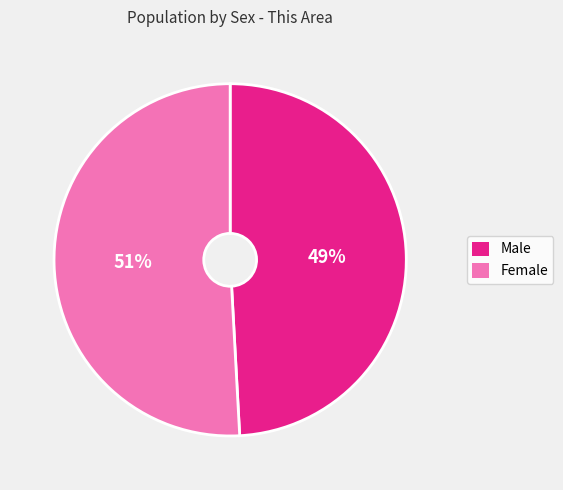

Count the number of slices in the pie.

2